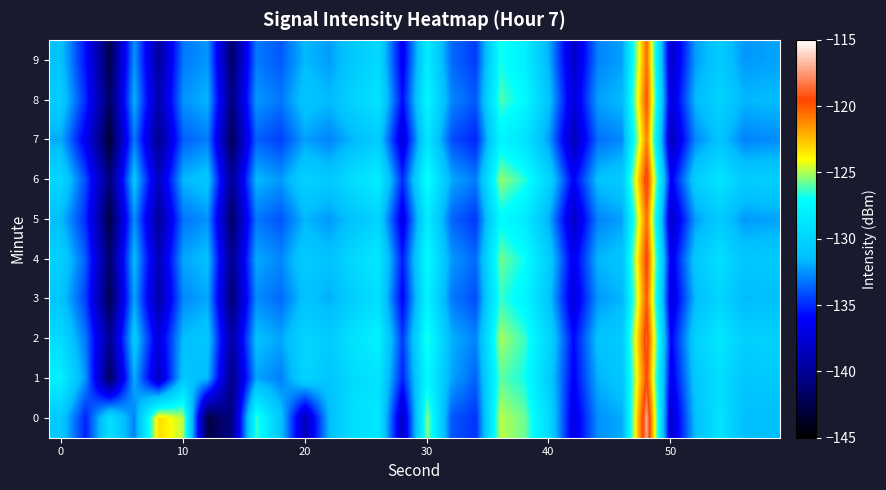

List the series in order of their peak value, lowest first.

7, 5, 9, 3, 8, 1, 4, 6, 2, 0